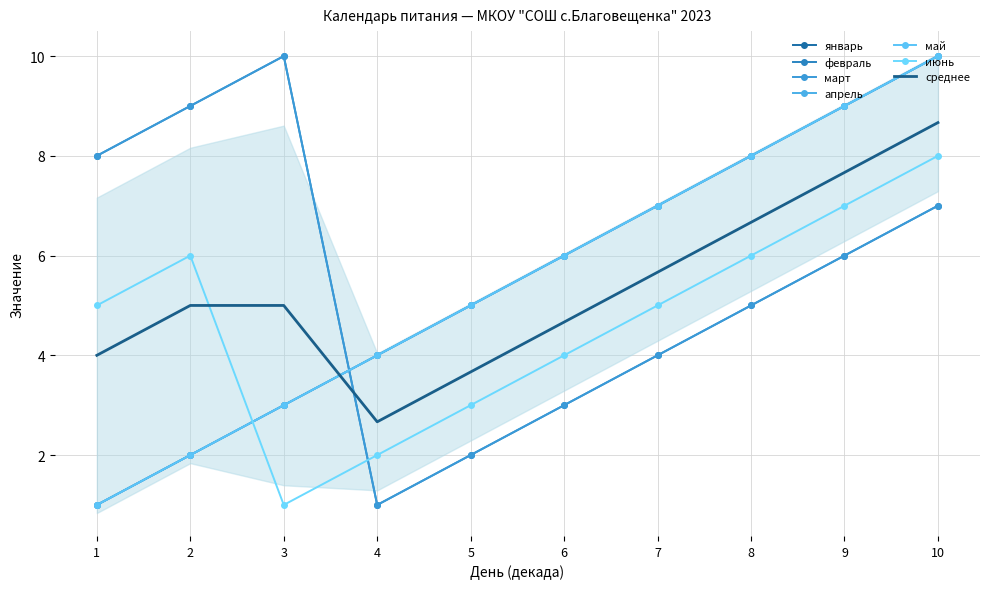

What is the value of the июнь point at the 8th from the left?

6